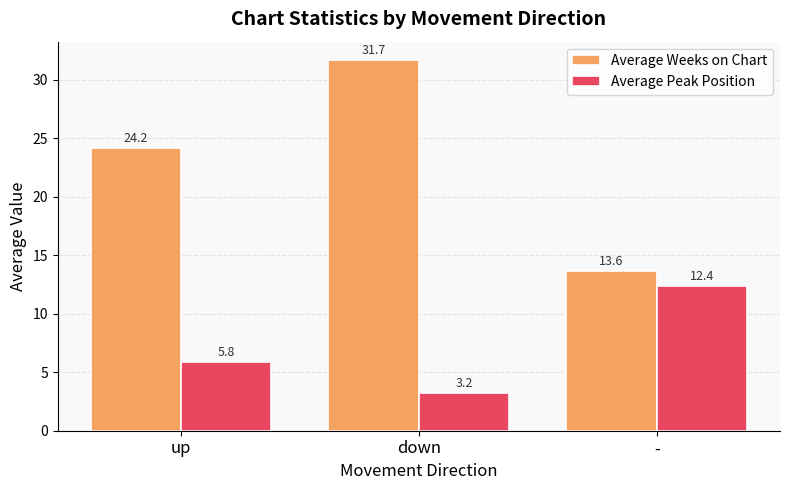

Reading left to right, transcribe all the data shown in this chart.

Average Weeks on Chart: up=24.2	down=31.7	-=13.6
Average Peak Position: up=5.8	down=3.2	-=12.4